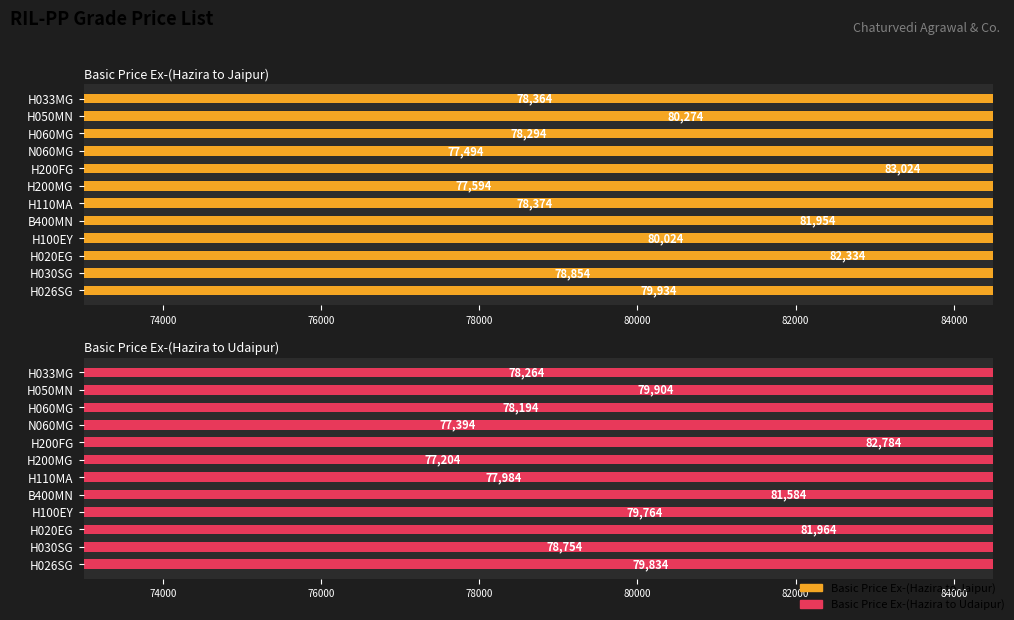

At which category does the chart reach its peak across all series?

H200FG